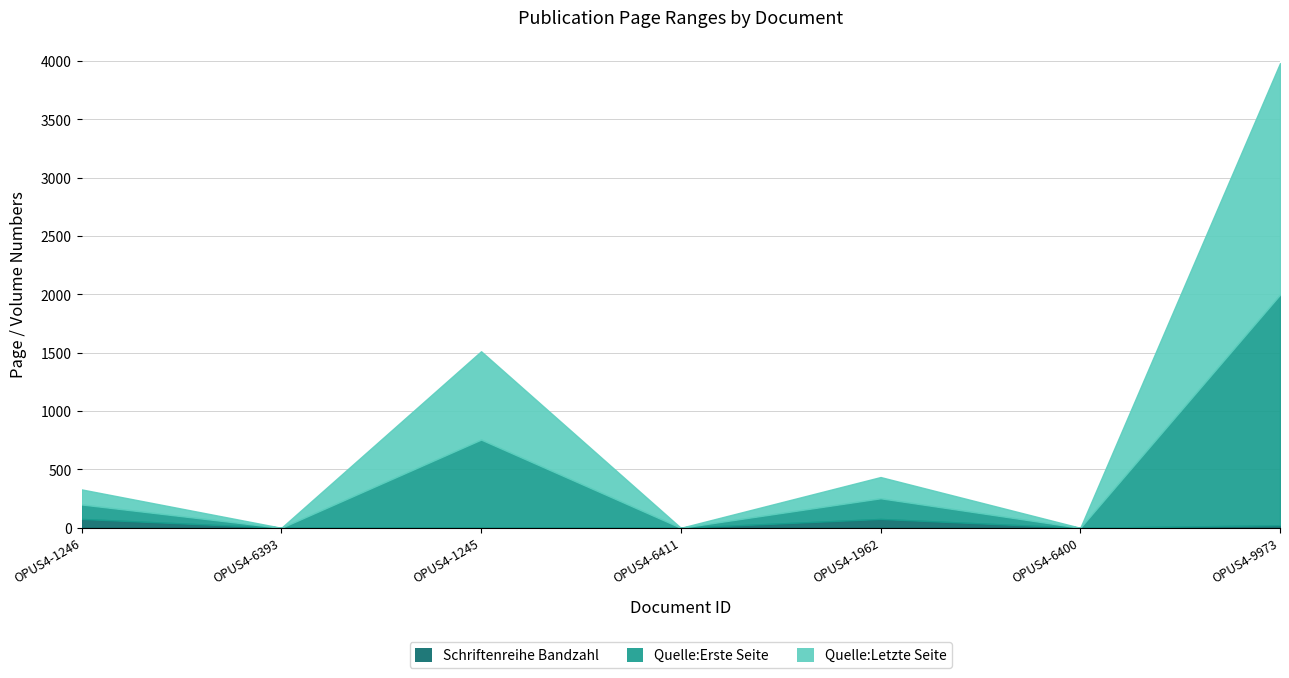

At which label does Quelle:Erste Seite reach its minimum?

OPUS4-6393